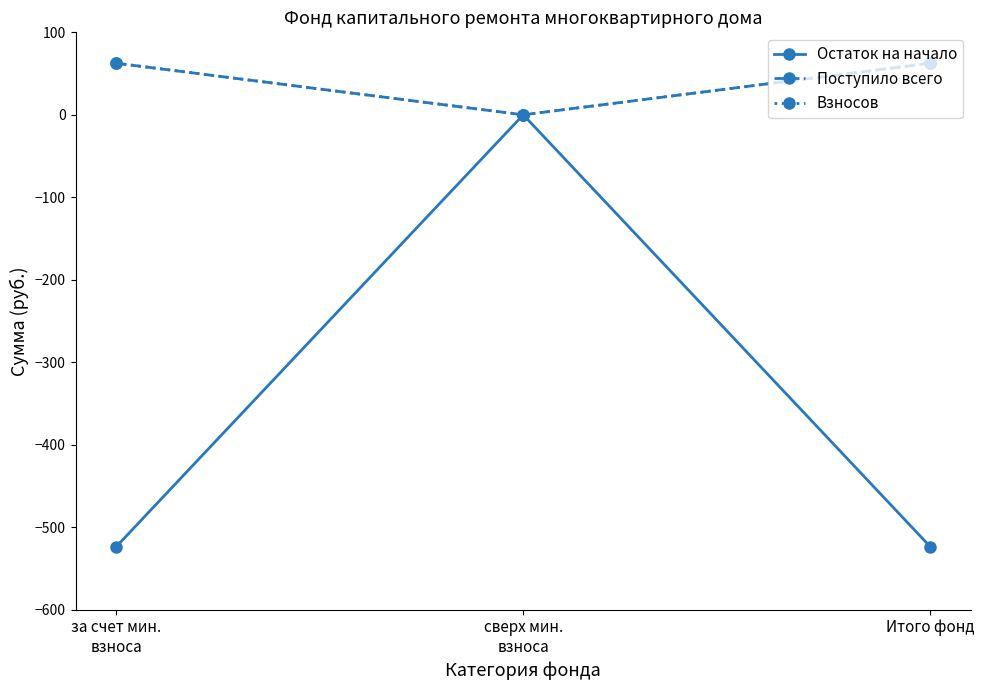

Which category has the lowest value in the Поступило всего series?

сверх мин.
взноса